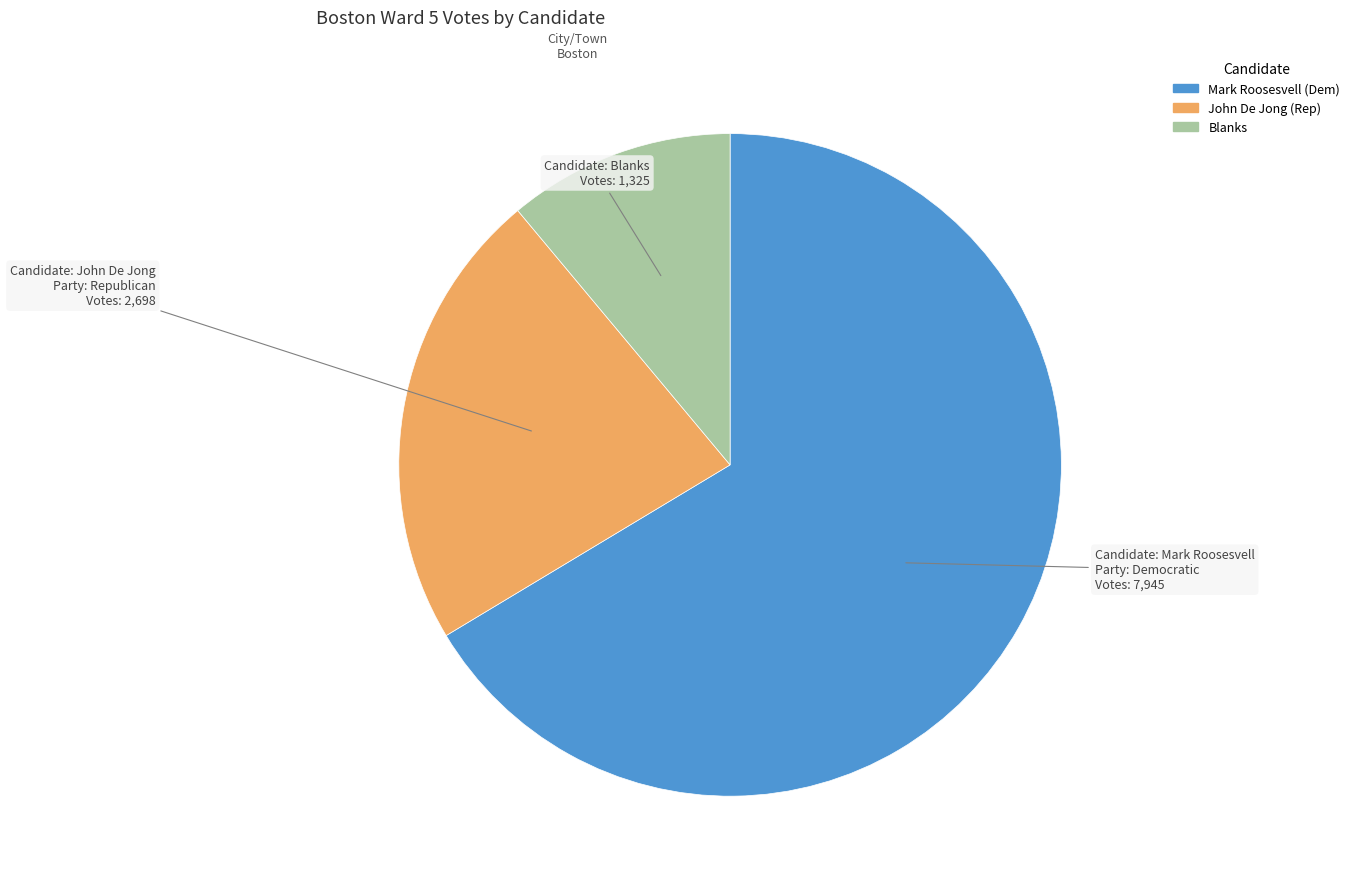

How many segments does this pie chart have?

3